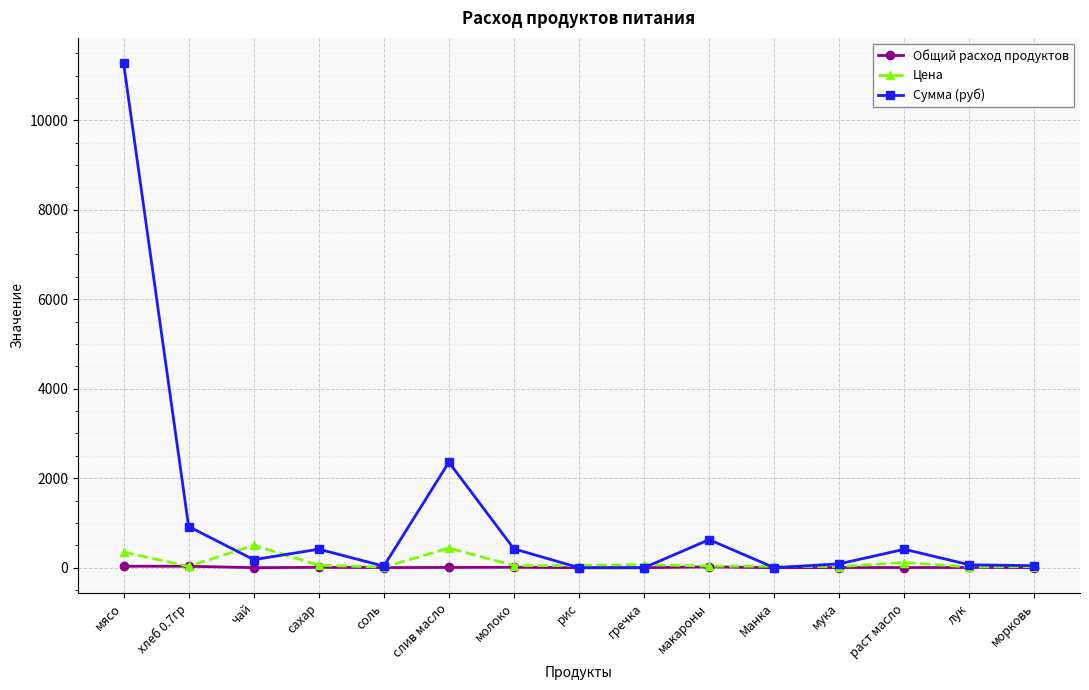

At which category does Цена reach its first local peak?

чай